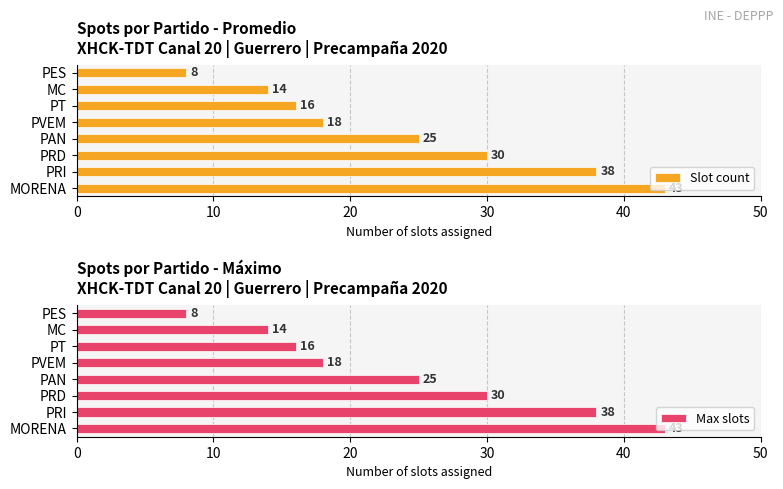

What is the sum of the Slot count values at PRD and PAN?

55